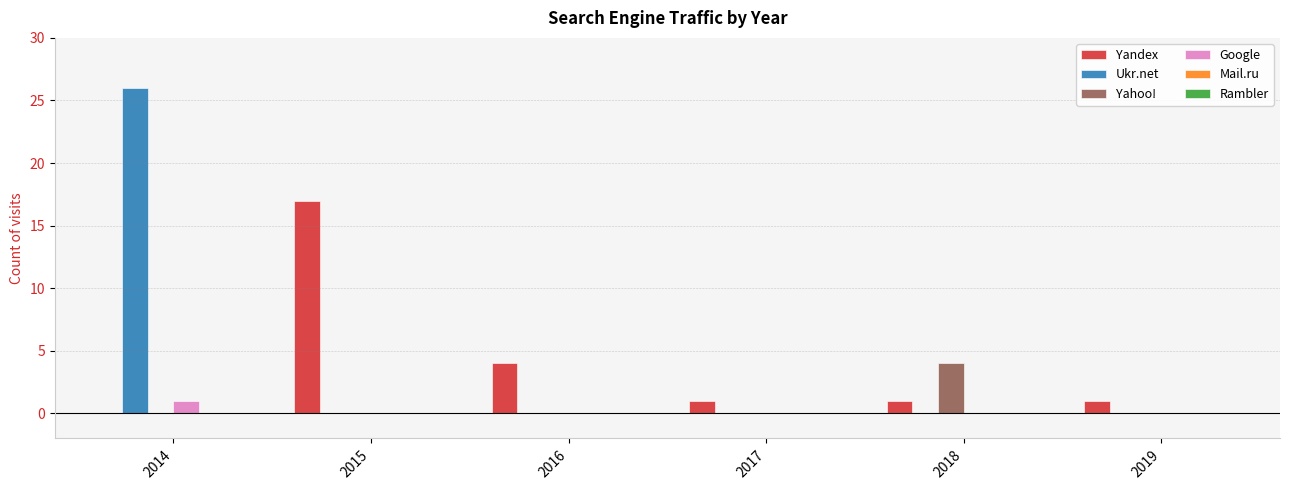

At which category is the sum across all series the highest?

2014